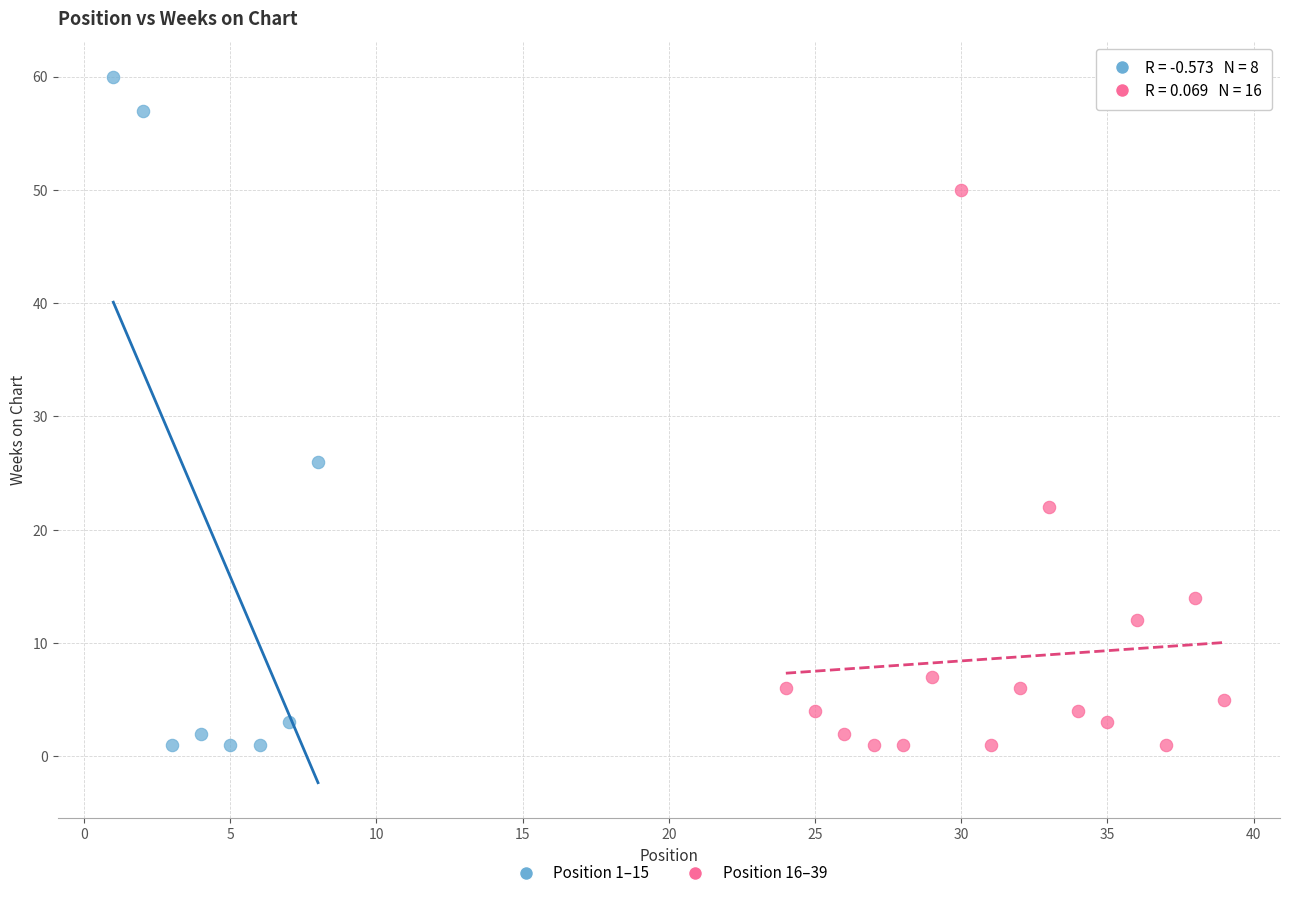

Which series has the widest spread of Y values?

Position 1–15